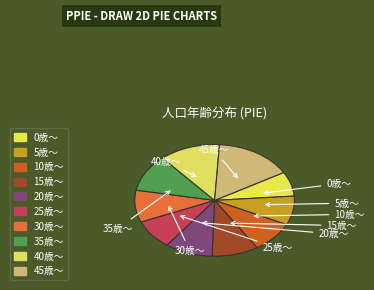

True or false: 35歳～ accounts for 11% of the total.

True